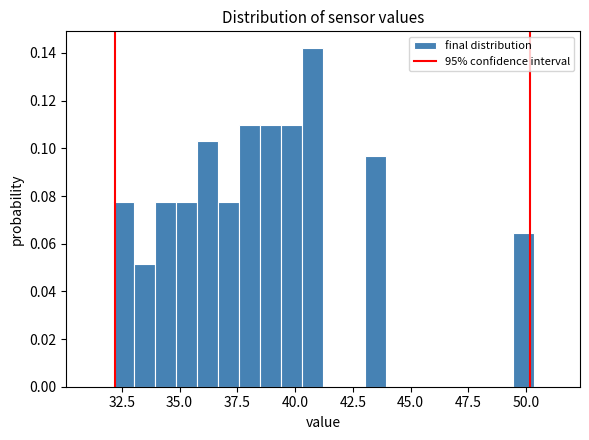

Read against the x-axis, roughly where is the centre of the tallest bar?

41.0